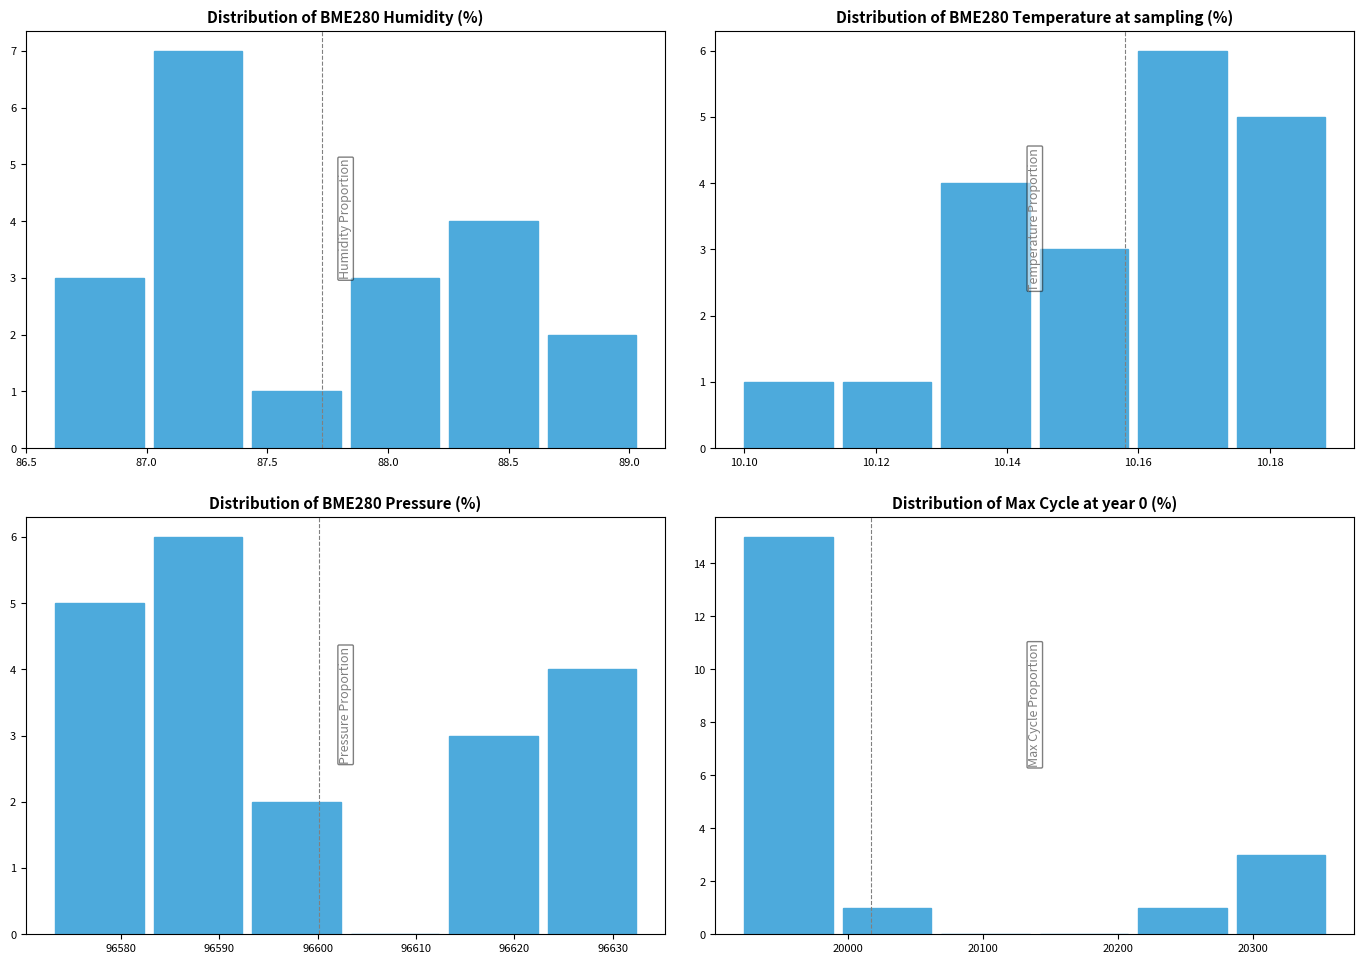

Is it true that BME280_temperature equals 2 at 87.0?

False